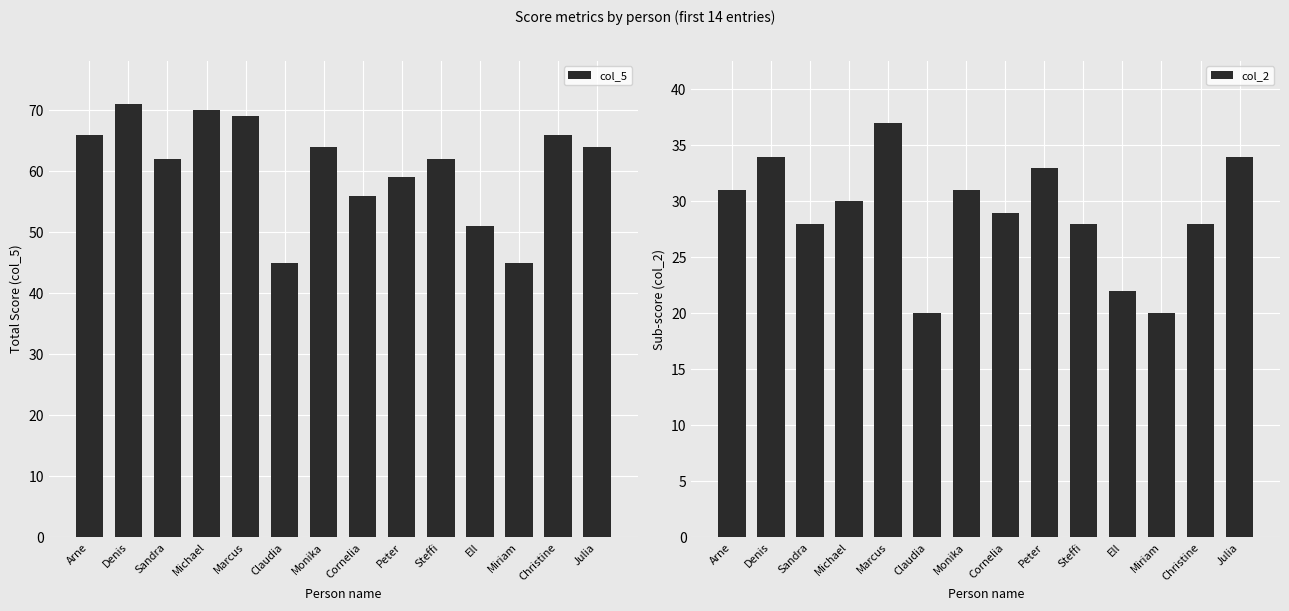

List the labels in order of col_2 value, largest first.

Marcus, Denis, Julia, Peter, Arne, Monika, Michael, Cornelia, Sandra, Steffi, Christine, Ell, Claudia, Miriam